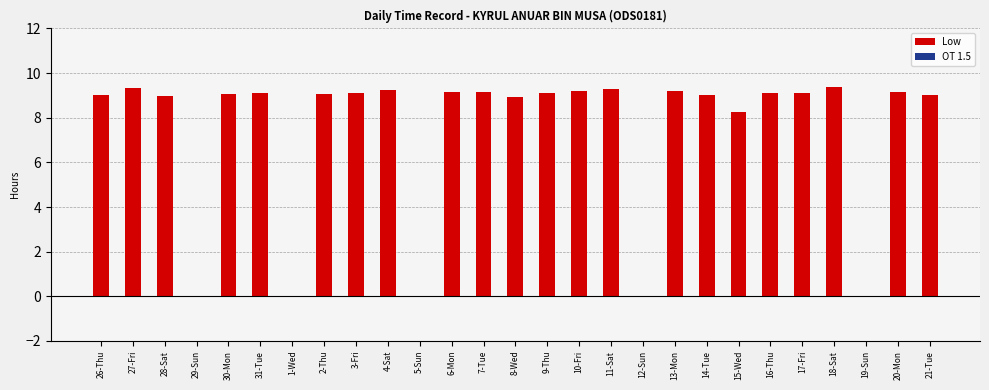

Between 31-Tue and 29-Sun, which is larger?

31-Tue